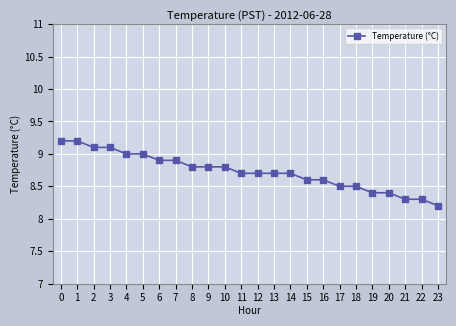

What is the value of the 17th point from the left?

8.6